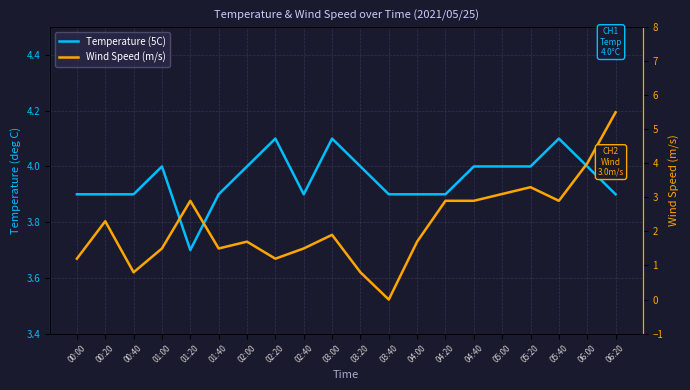

Is the value of Temperature (5C) at 03:20 greater than the value of Wind Speed (m/s) at 04:00?

Yes